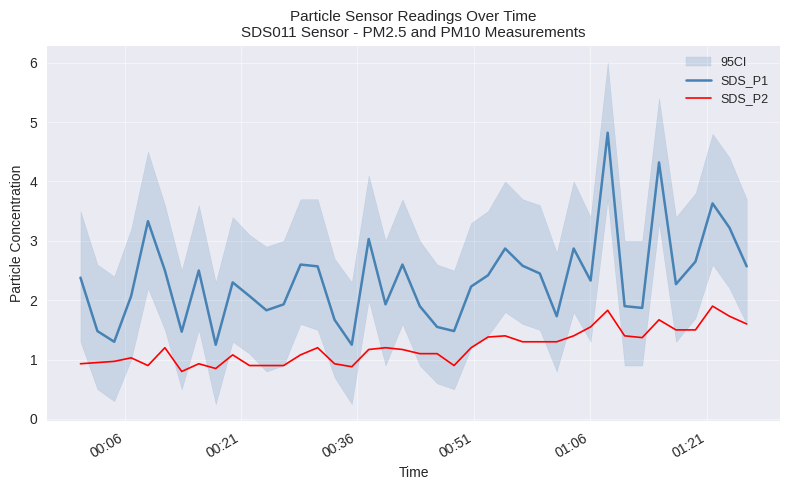

How many data points in SDS_P1 are less than 2?

15